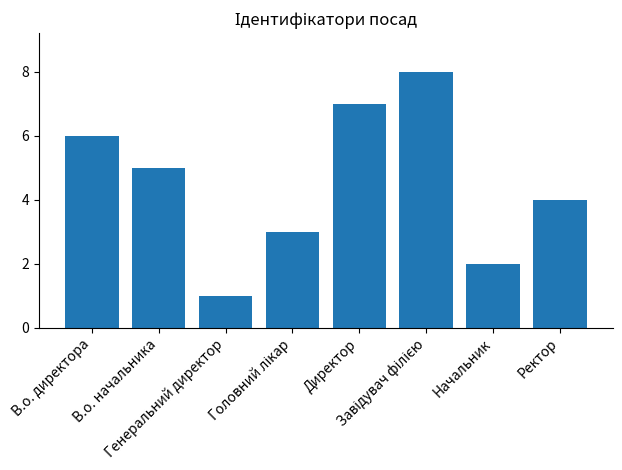

Approximately how many times larger is the value at Ректор compared to В.о. начальника?

0.8